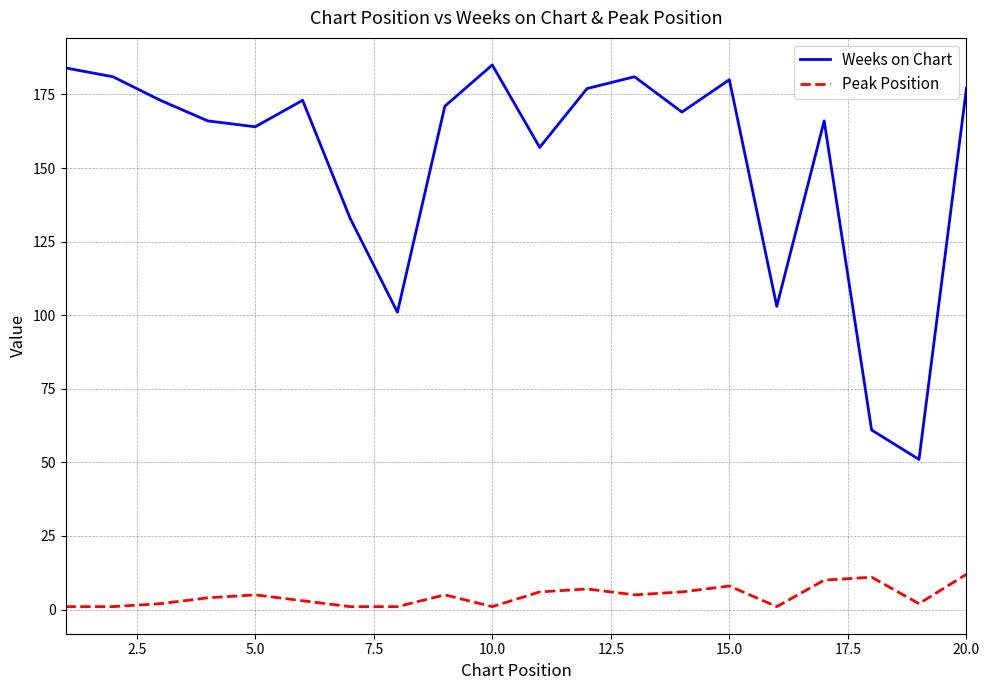

Which series has the widest spread of values?

Weeks on Chart